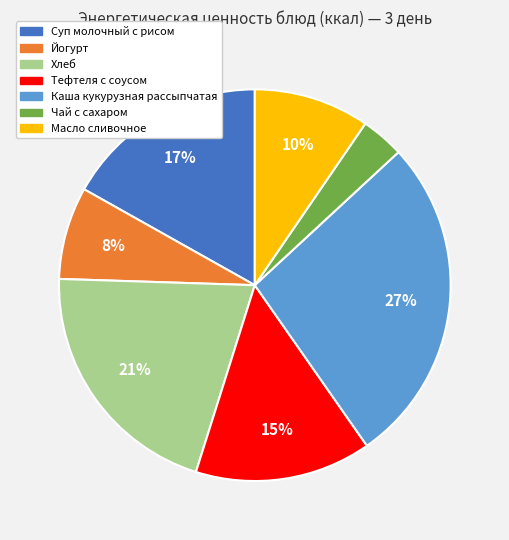

To the nearest percent, what is the average slice percentage?

14%